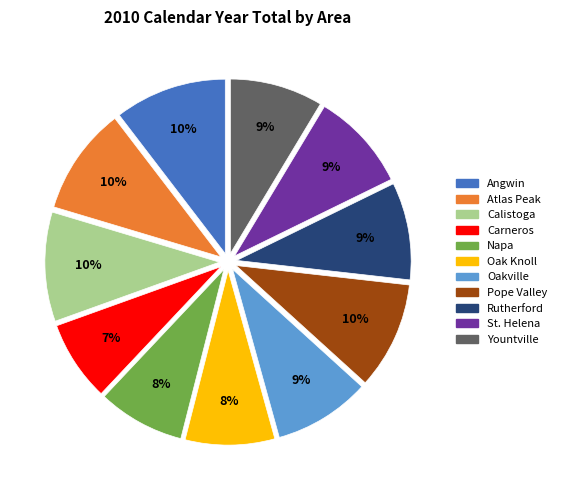

To the nearest percent, what is the difference between the largest and smallest slice percentages?

3%